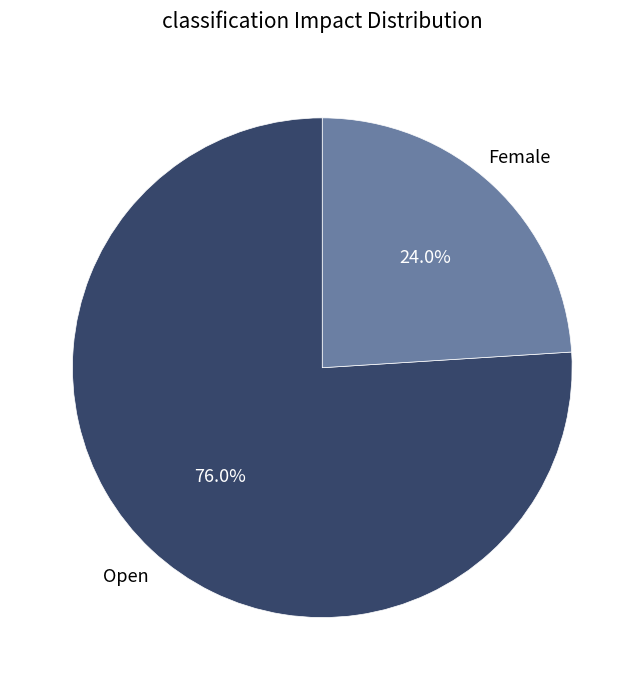

Is there a majority slice in this chart?

Yes